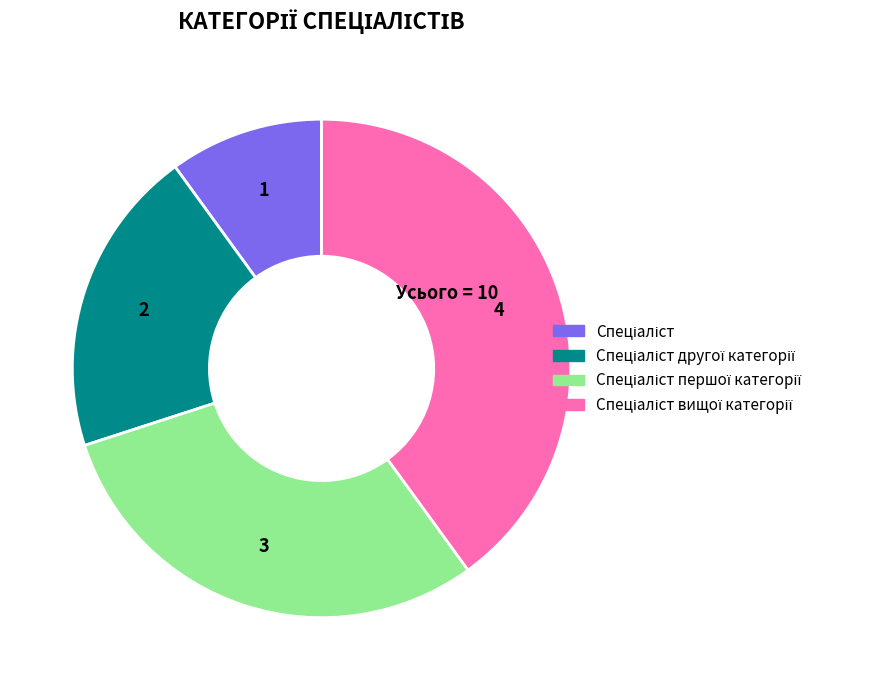

Is there a majority slice in this chart?

No